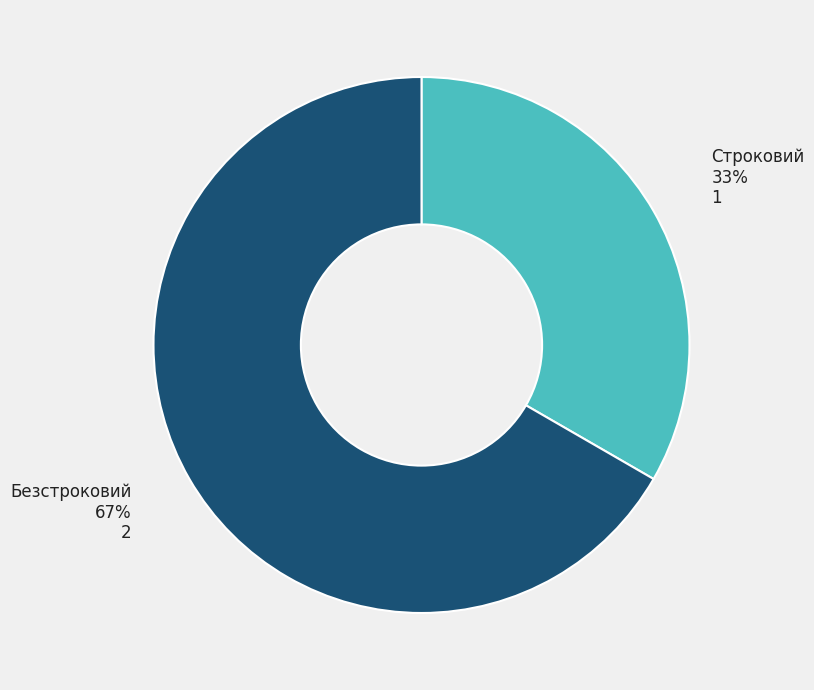

Which category has the smallest portion of the pie?

Строковий